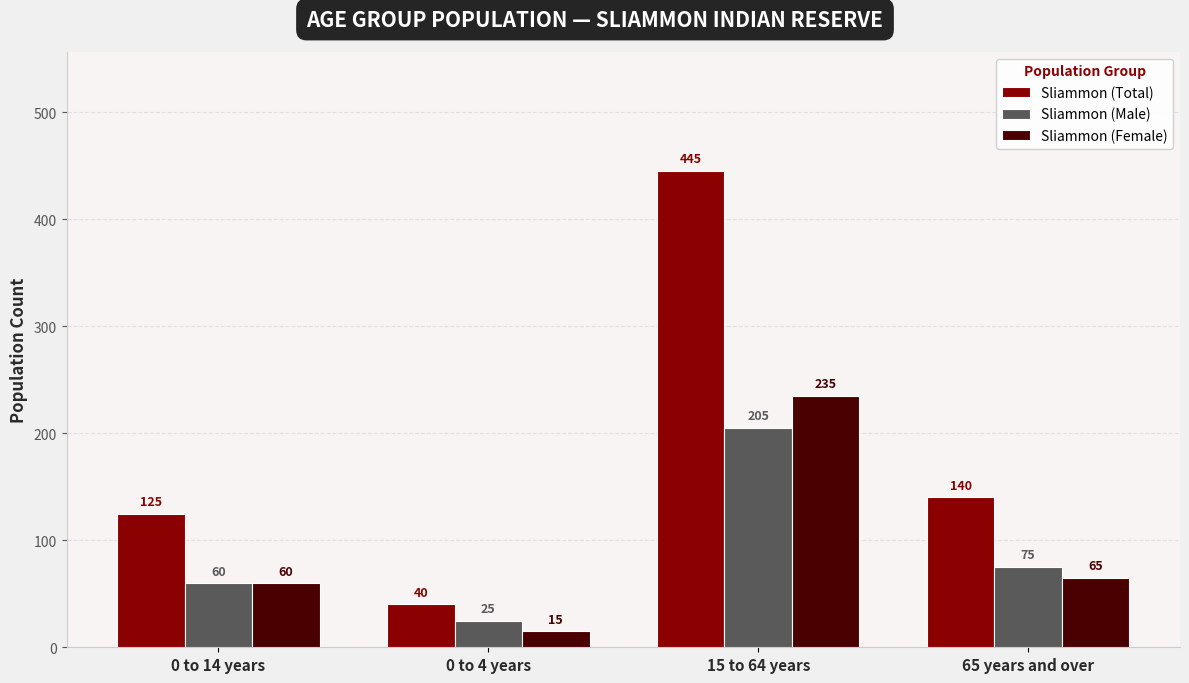

Rank the series by their maximum value, from highest to lowest.

Sliammon (Total), Sliammon (Female), Sliammon (Male)